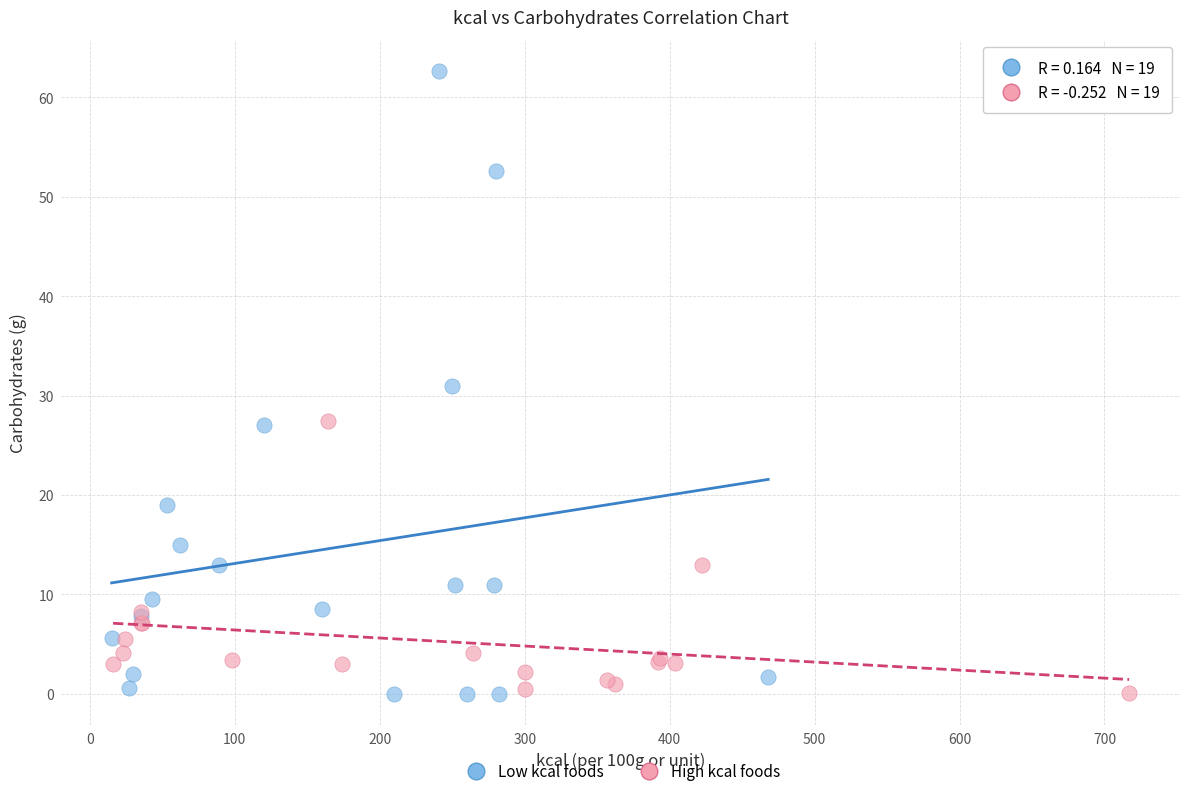

Which series contains the highest Y value?

Low kcal foods